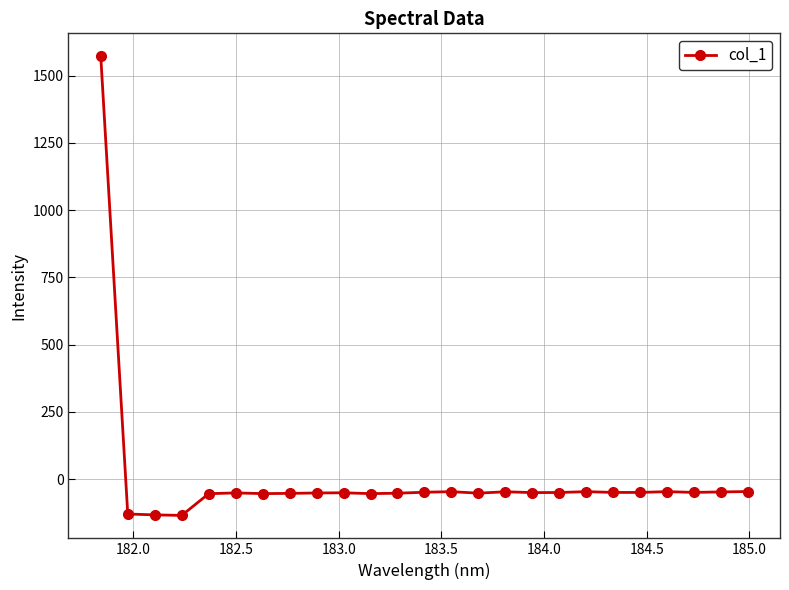

What is the difference between the maximum and minimum values?

1706.2